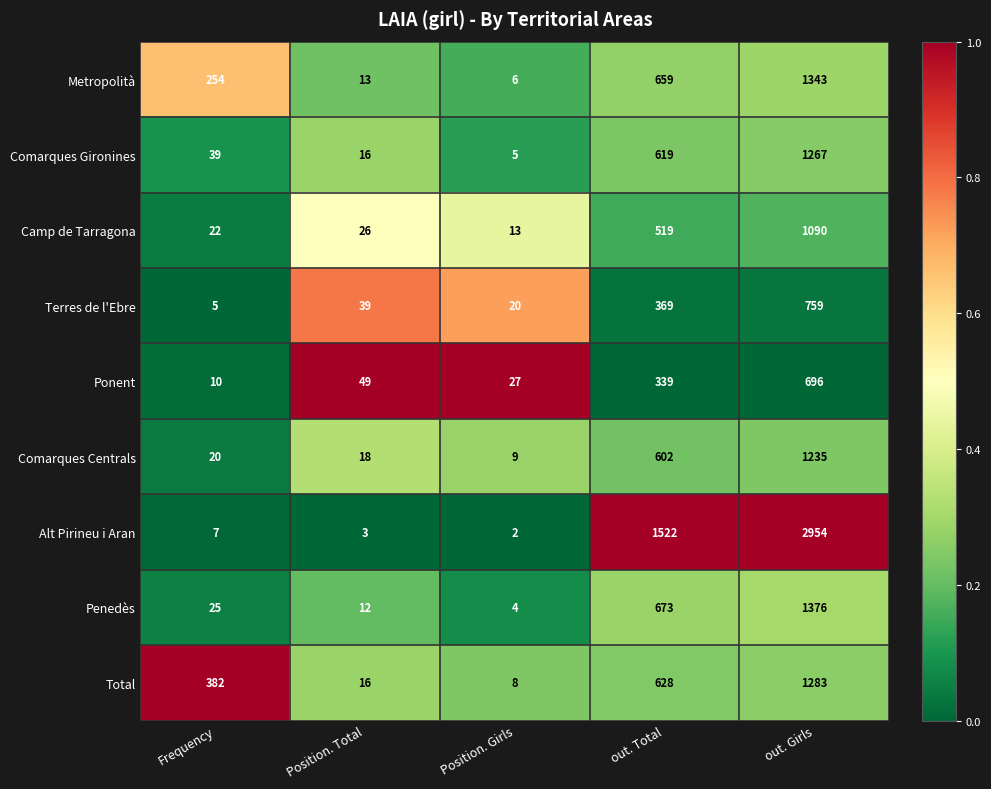

List the series in order of their peak value, lowest first.

Ponent, Terres de l'Ebre, Camp de Tarragona, Comarques Centrals, Comarques Gironines, Total, Metropolità, Penedès, Alt Pirineu i Aran